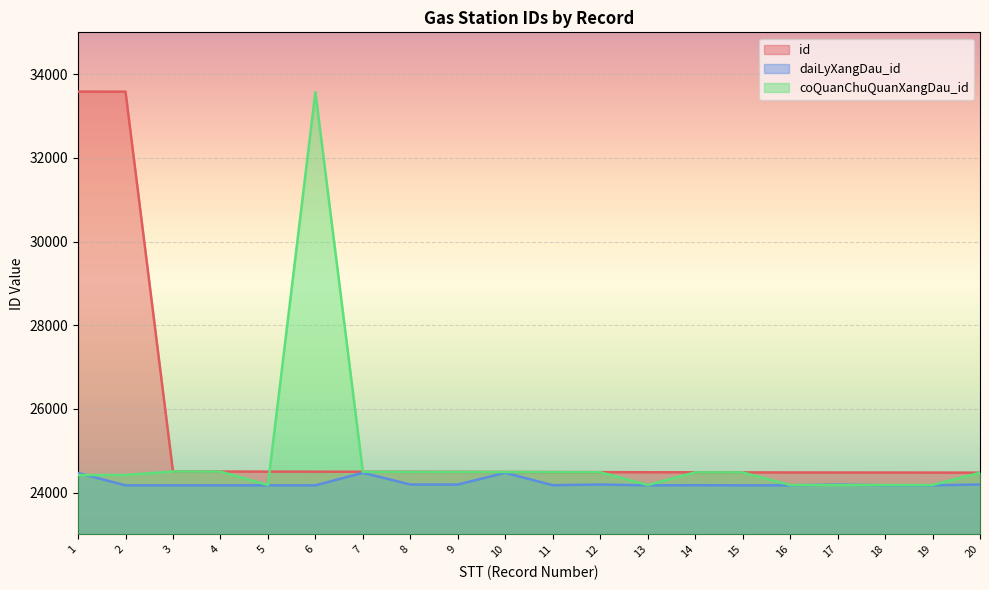

Reading left to right, list all the values displayed in this chart.

id: 1=33583	2=33582	3=24503	4=24501	5=24499	6=24498	7=24496	8=24494	9=24492	10=24490	11=24488	12=24486	13=24484	14=24483	15=24481	16=24479	17=24478	18=24477	19=24476	20=24474
daiLyXangDau_id: 1=24467	2=24171	3=24171	4=24171	5=24171	6=24171	7=24471	8=24191	9=24191	10=24471	11=24174	12=24191	13=24171	14=24174	15=24171	16=24171	17=24191	18=24171	19=24171	20=24191
coQuanChuQuanXangDau_id: 1=24417	2=24419	3=24502	4=24500	5=24179	6=33571	7=24495	8=24493	9=24491	10=24489	11=24487	12=24485	13=24179	14=24482	15=24480	16=24179	17=24179	18=24179	19=24179	20=24473